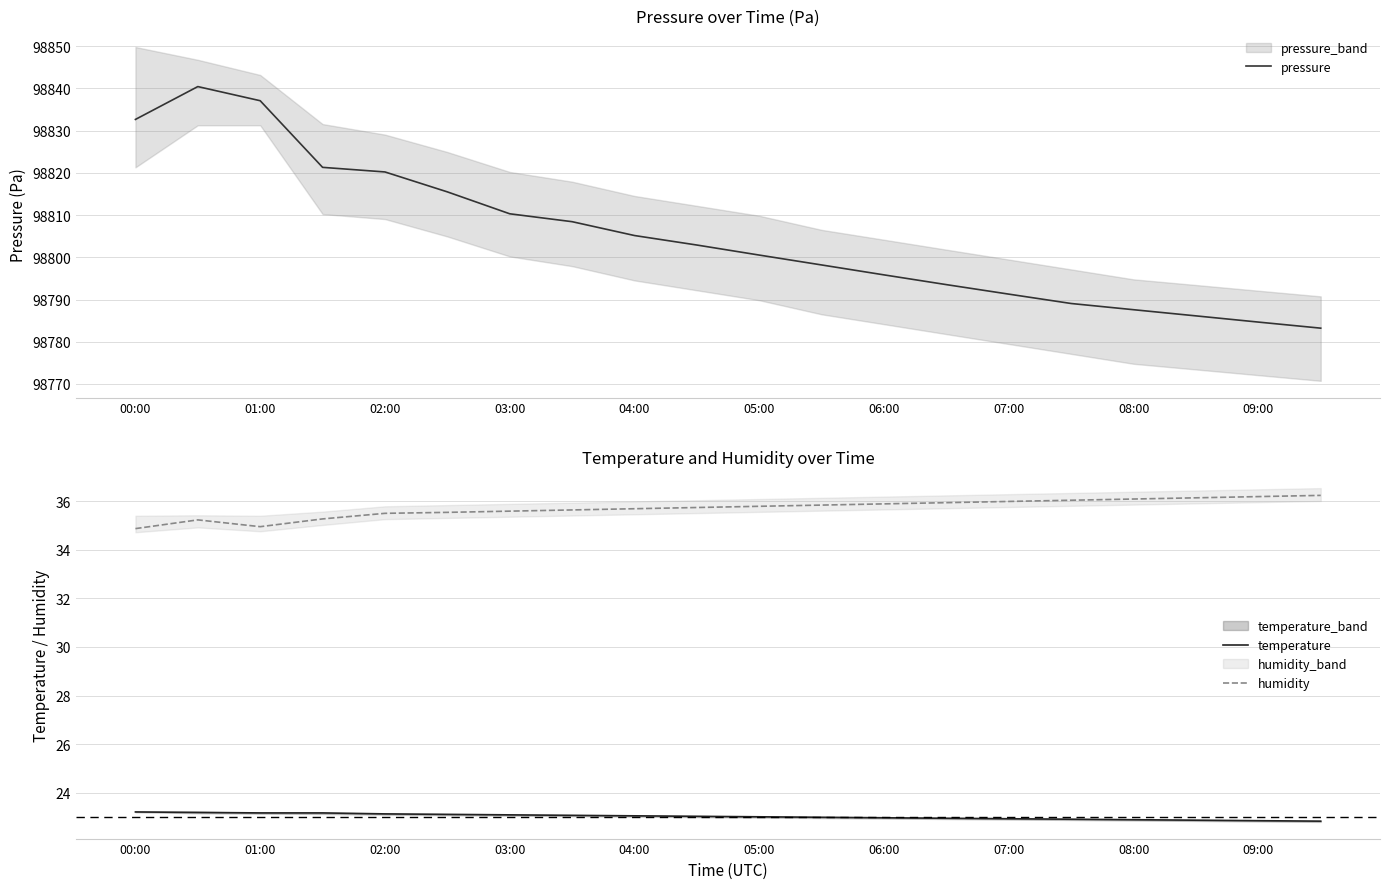

True or false: temperature and humidity cross at least once.

False